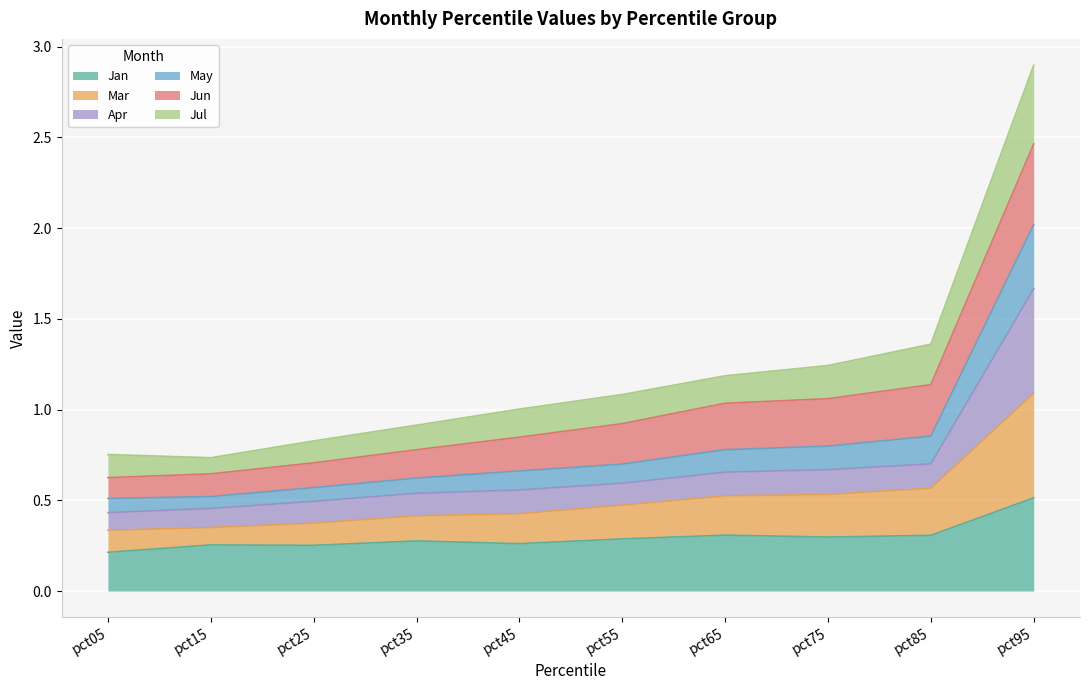

How many lines are shown in the chart?

6